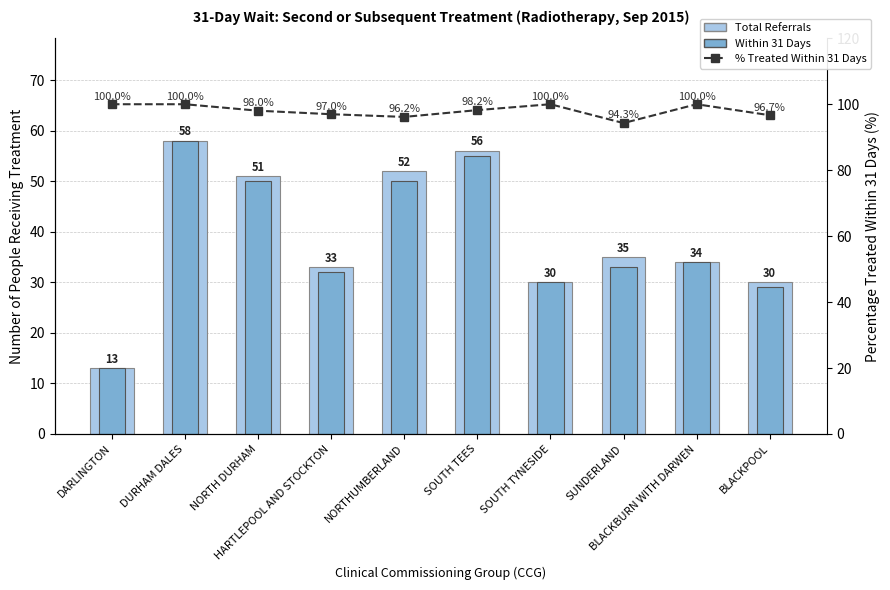

Reading right to left, what are all the values shown in this chart?

Total Referrals: 30.0	34.0	35.0	30.0	56.0	52.0	33.0	51.0	58.0	13.0
Within 31 Days: 29.0	34.0	33.0	30.0	55.0	50.0	32.0	50.0	58.0	13.0
% Treated Within 31 Days: 96.7	100.0	94.3	100.0	98.2	96.2	97.0	98.0	100.0	100.0